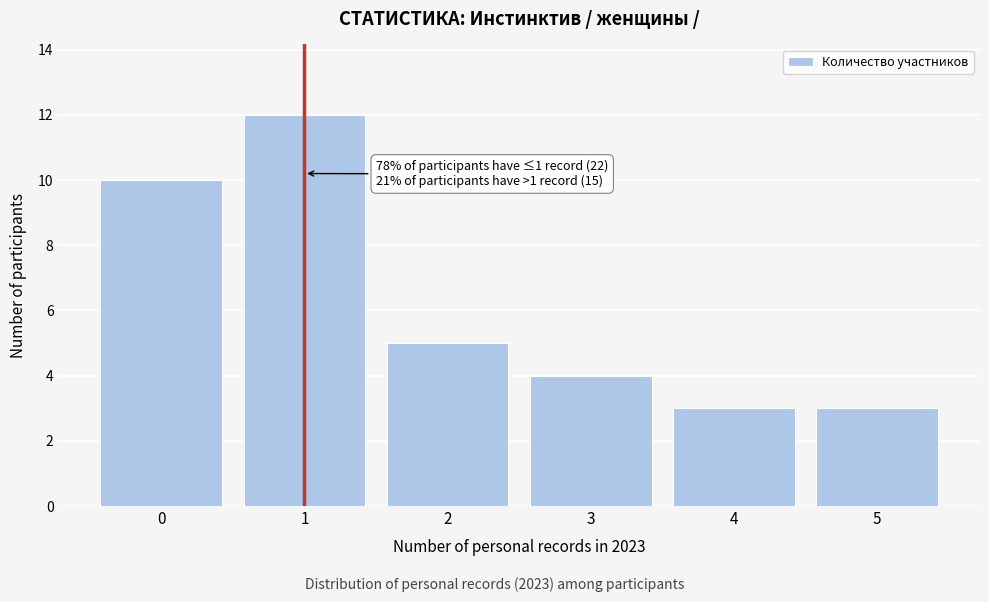

Reading left to right, extract all data points from this chart.

0=10	1=12	2=5	3=4	4=3	5=3